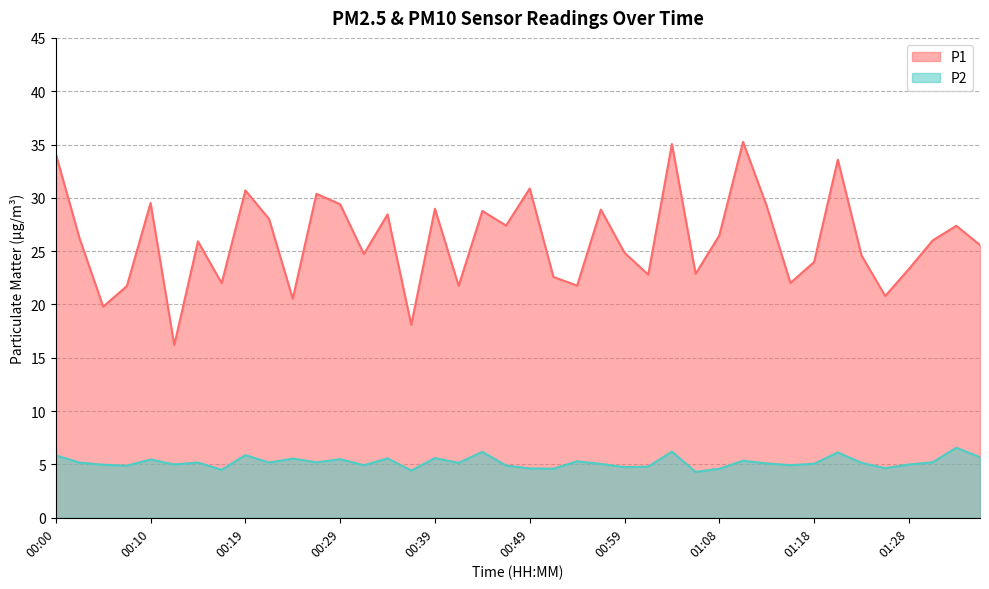

At 00:46, list the series in order from smallest to largest.

P2, P1